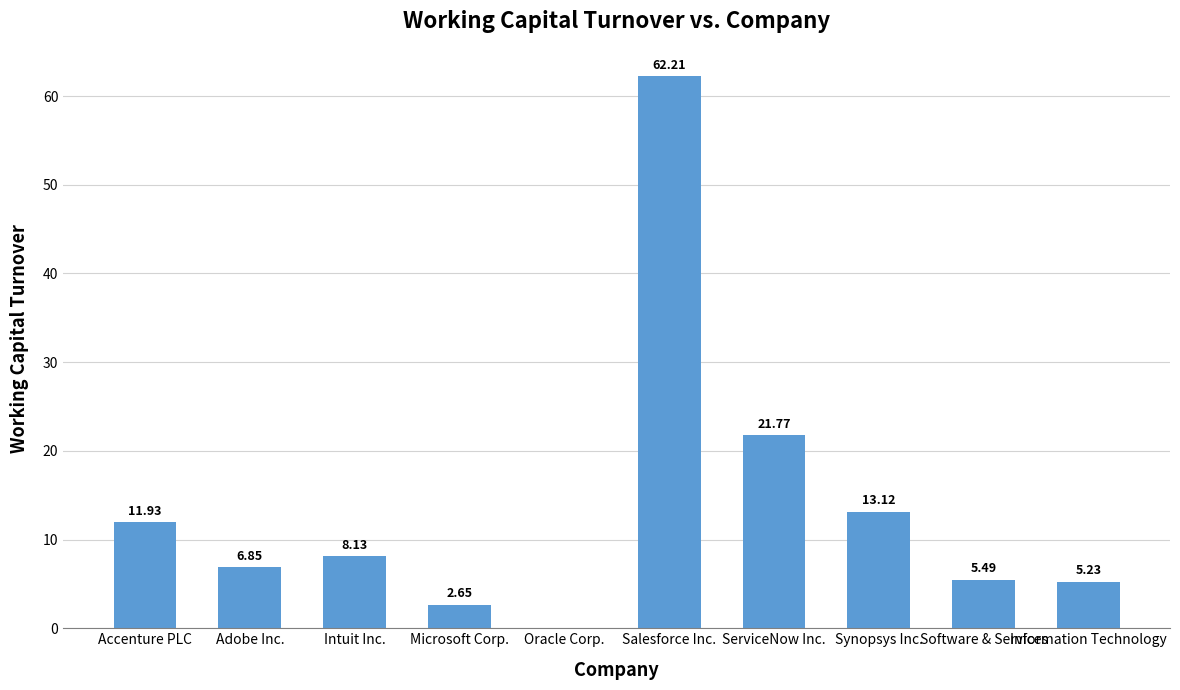

The value at ServiceNow Inc. is 11.2. True or false?

False